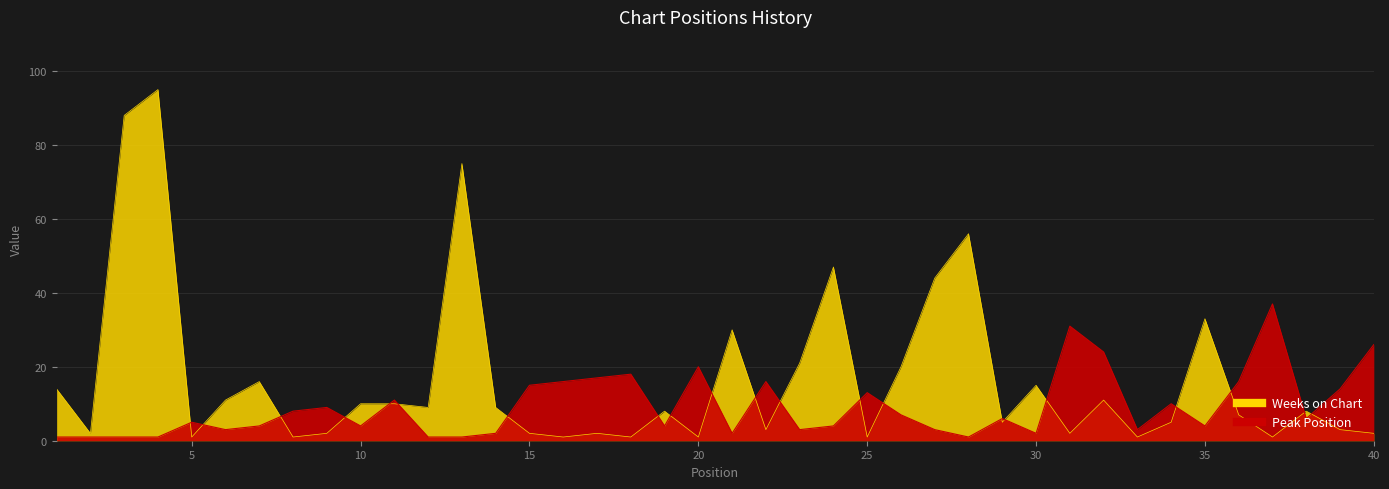

At 16, list the series in order from smallest to largest.

Weeks on Chart, Peak Position